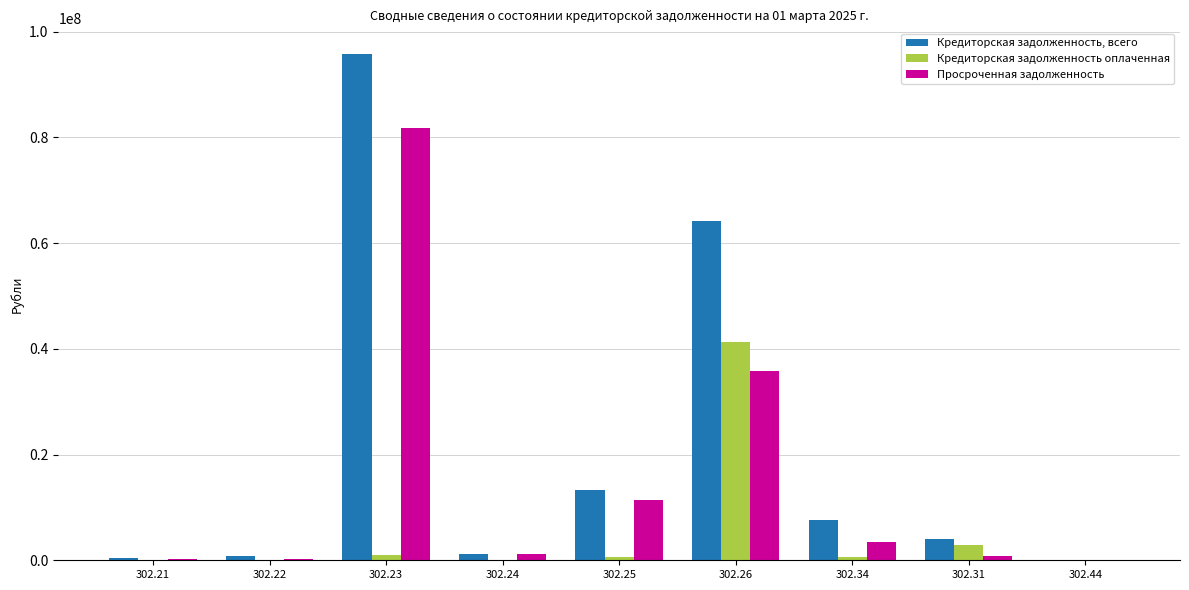

Between 302.24 and 302.26, which series saw the biggest shift?

Кредиторская задолженность, всего